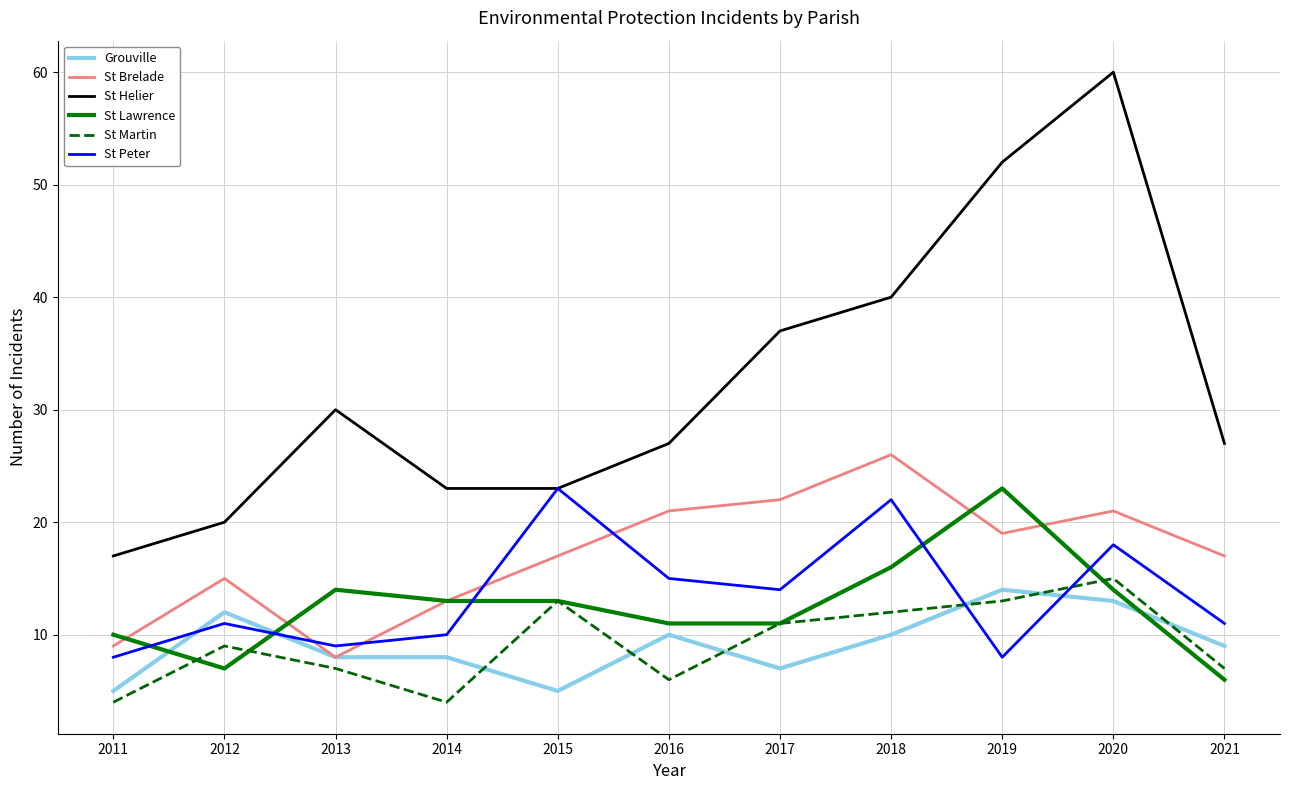

What is the smallest value displayed?

4